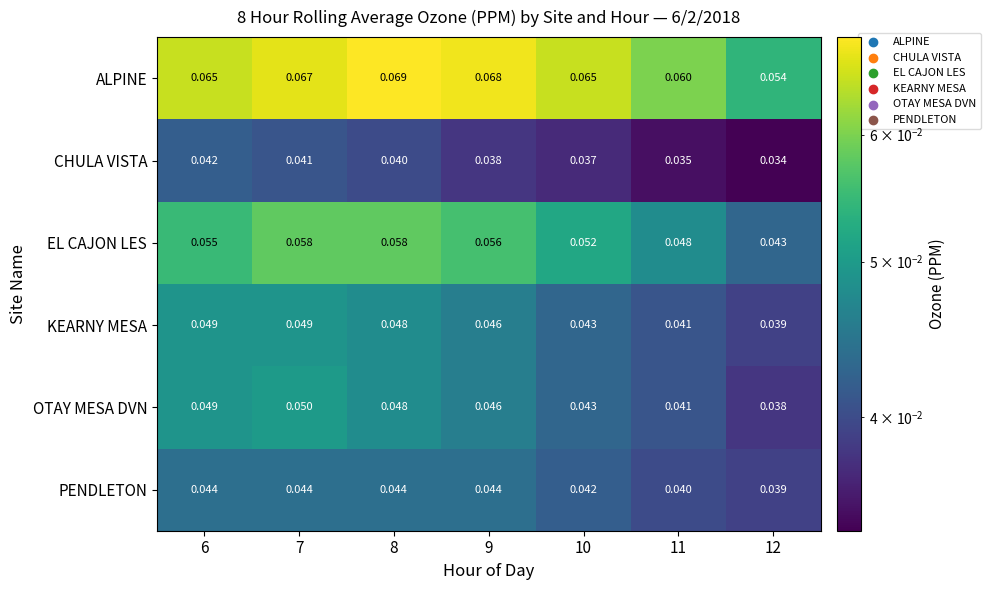

List the series in order of their peak value, highest first.

ALPINE, EL CAJON LES, OTAY MESA DVN, KEARNY MESA, PENDLETON, CHULA VISTA